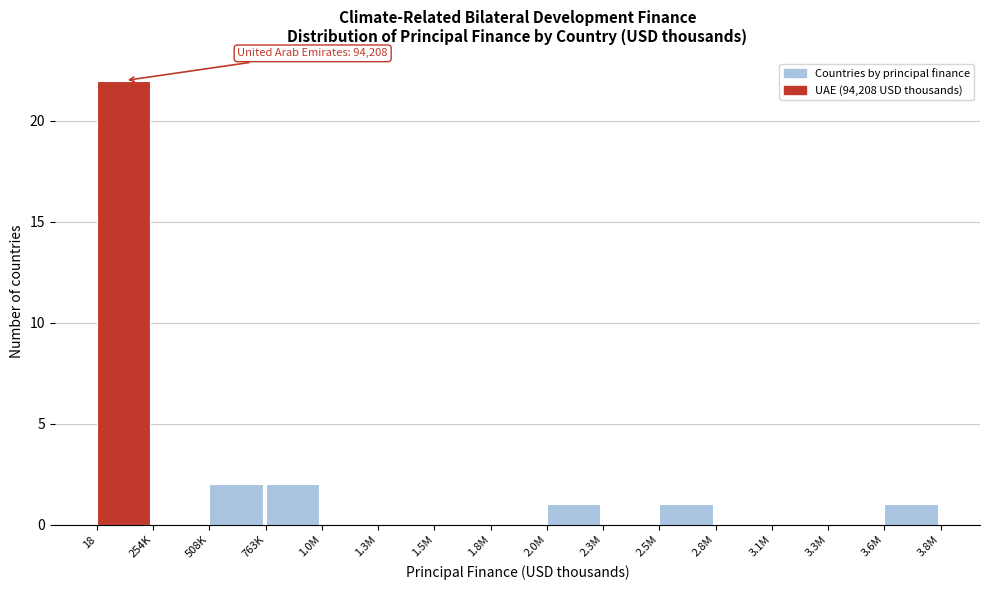

Reading left to right, extract all data points from this chart.

18=22	254K=0	508K=2	763K=2	1.0M=0	1.3M=0	1.5M=0	1.8M=0	2.0M=1	2.3M=0	2.5M=1	2.8M=0	3.1M=0	3.3M=0	3.6M=1